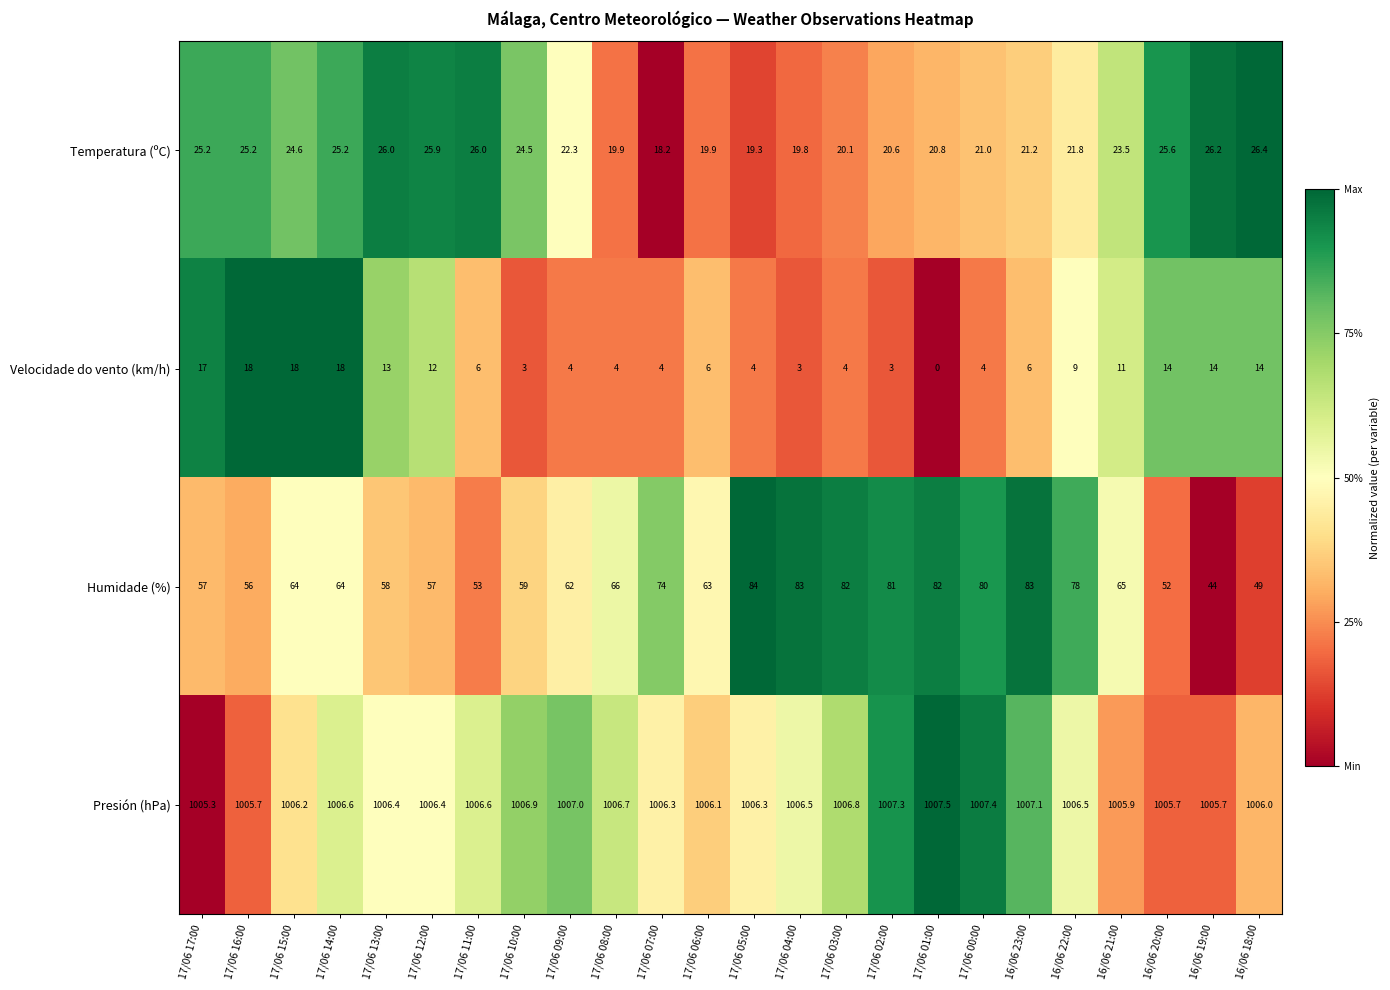

Rank the series by their maximum value, from lowest to highest.

Velocidade do vento (km/h), Temperatura (ºC), Humidade (%), Presión (hPa)